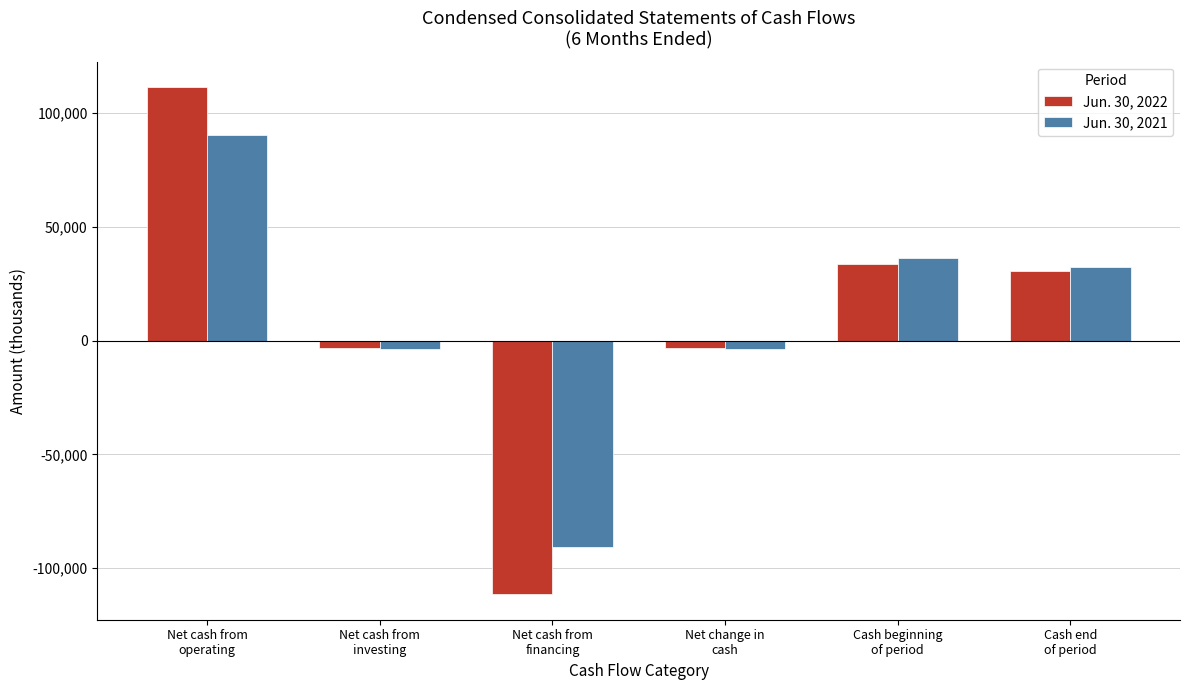

Which series has the widest spread of values?

Jun. 30, 2022